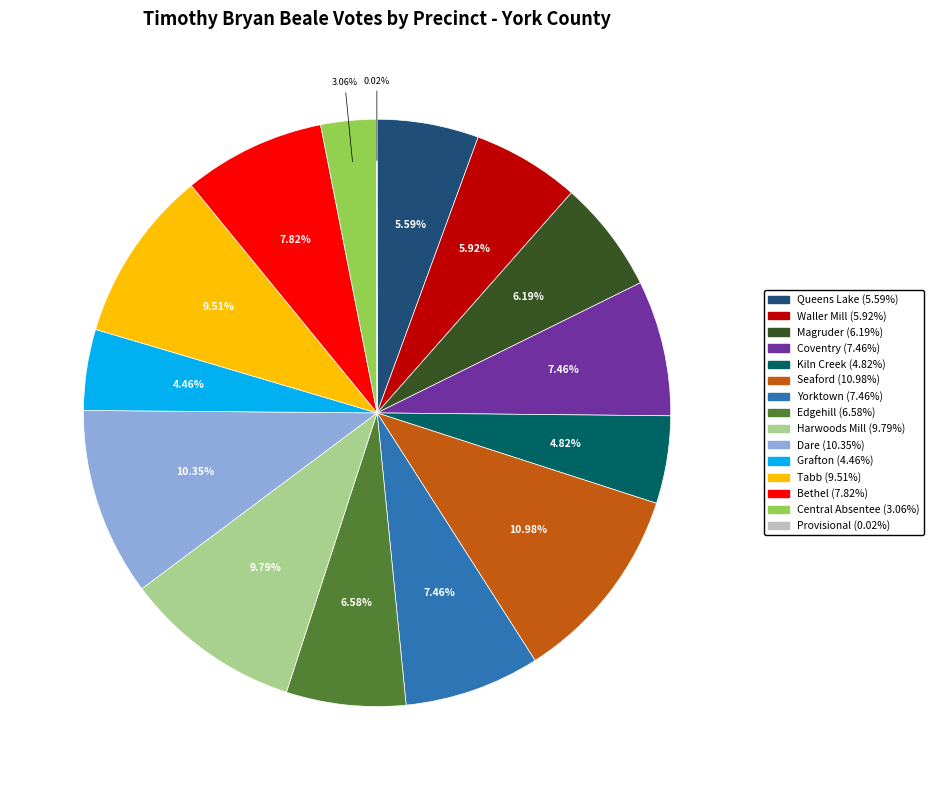

What is the largest slice in the pie chart?

Seaford